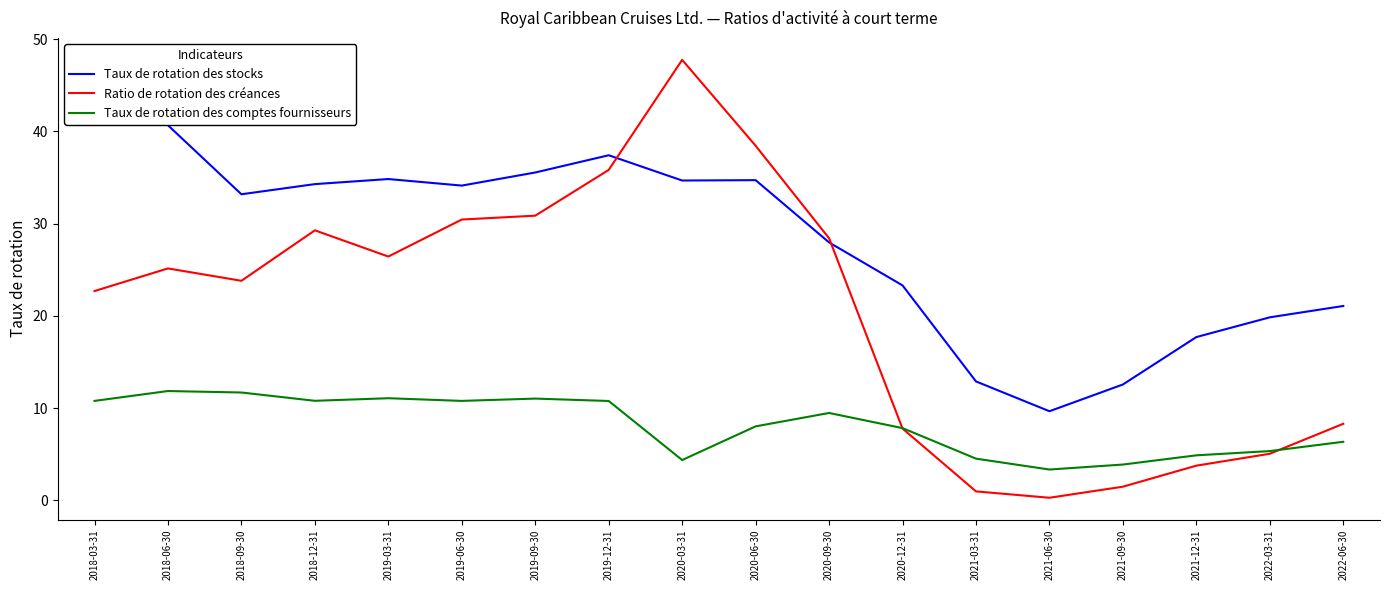

What is the sum of all Ratio de rotation des créances values?

366.5